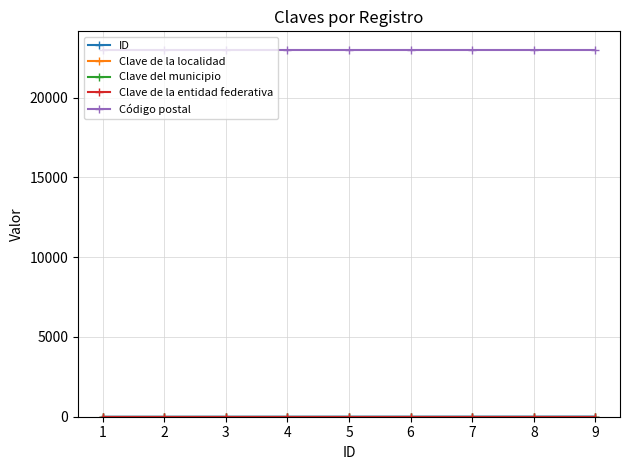

At how many categories does at least one series exceed 12327?

9